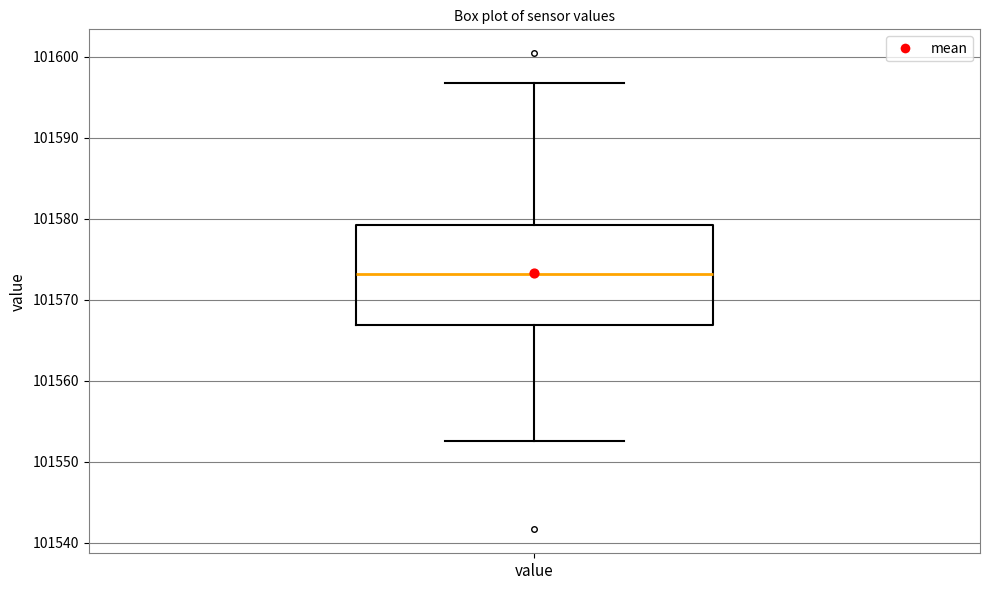

Transcribe this box plot: give where the median line is, the range the box spans, and where the two whiskers end, as read against the y-axis. The values are not printed on the chart, so give them approximately, as read against the axis.

median 101573, box 101567 to 101579, whiskers 101553 to 101597